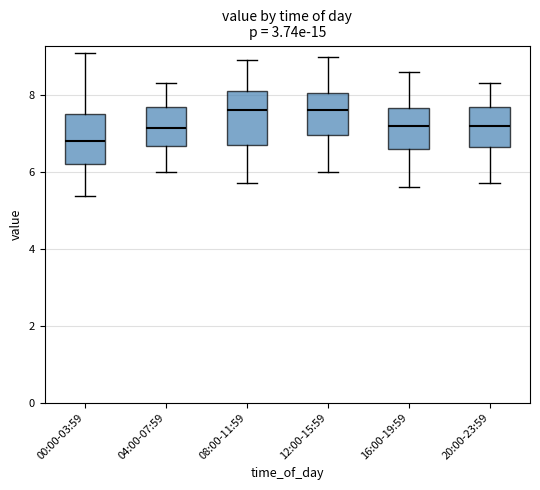

Reading left to right, read every box against the y-axis: the position of its median line, the range the box covers, and the ends of its whiskers. The values are not printed on the chart, so give them approximately, as read against the axis.

00:00-03:59: median 6.8, box 6.2 to 7.6, whiskers 5.4 to 9.2
04:00-07:59: median 7.2, box 6.6 to 7.8, whiskers 6.0 to 8.4
08:00-11:59: median 7.6, box 6.8 to 8.2, whiskers 5.8 to 9.0
12:00-15:59: median 7.6, box 7.0 to 8.0, whiskers 6.0 to 9.0
16:00-19:59: median 7.2, box 6.6 to 7.6, whiskers 5.6 to 8.6
20:00-23:59: median 7.2, box 6.6 to 7.8, whiskers 5.8 to 8.4